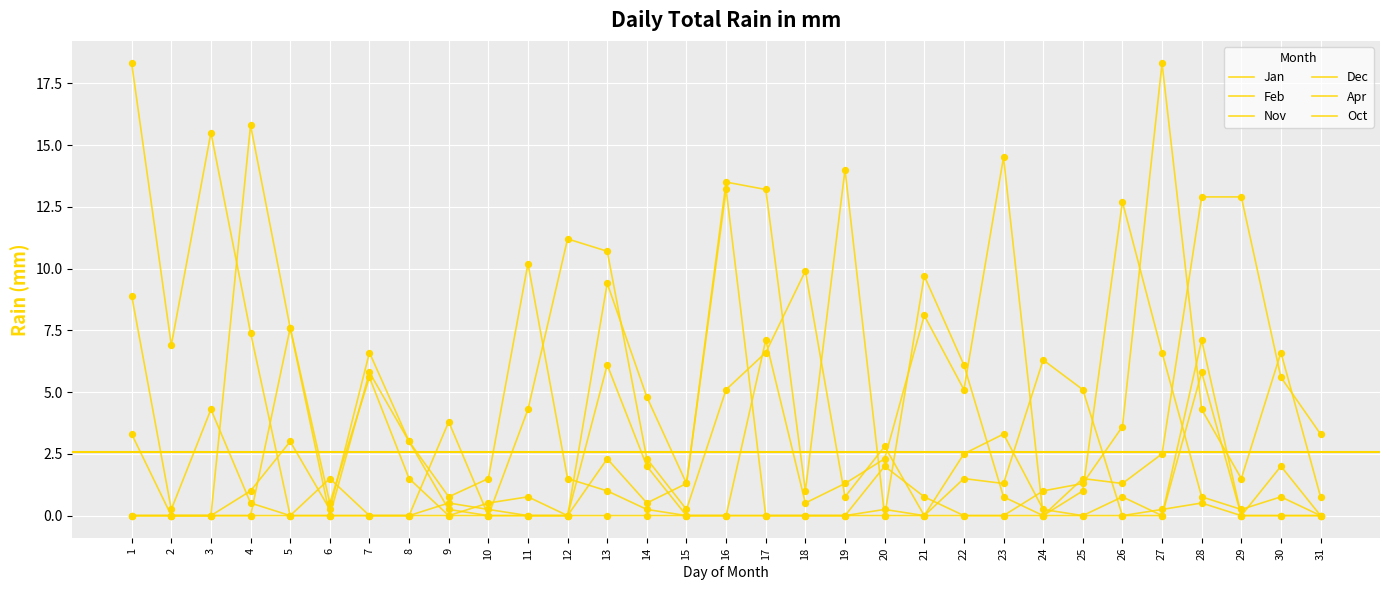

How many lines are shown in the chart?

6